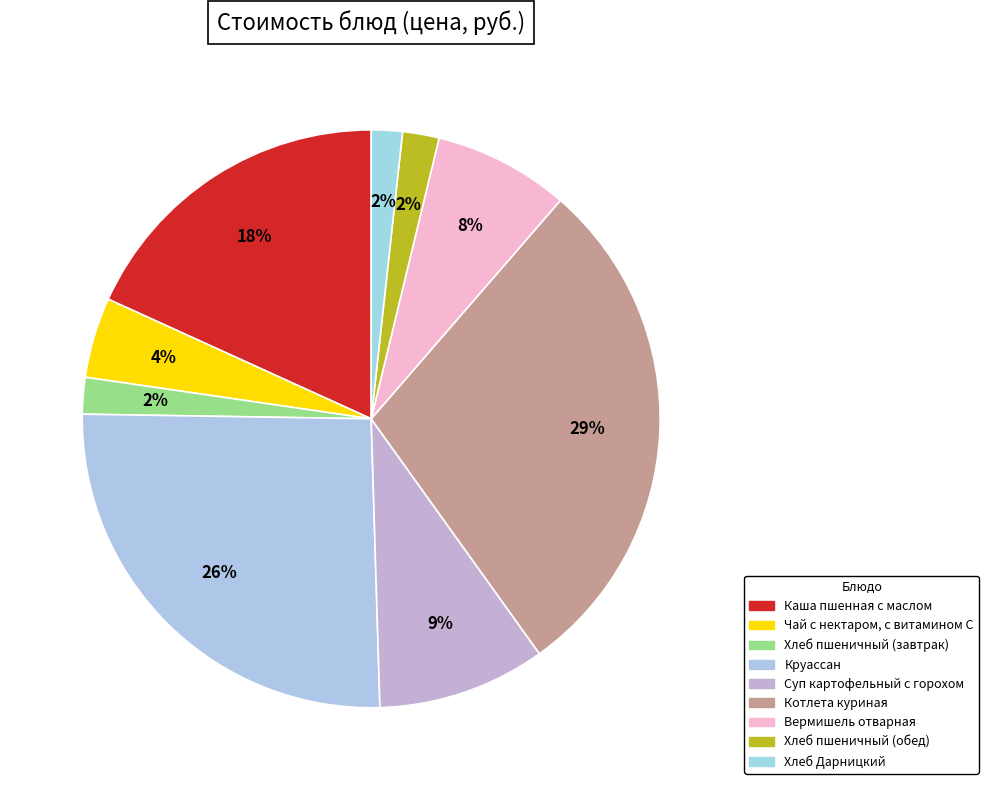

How many slices are in this pie chart?

9